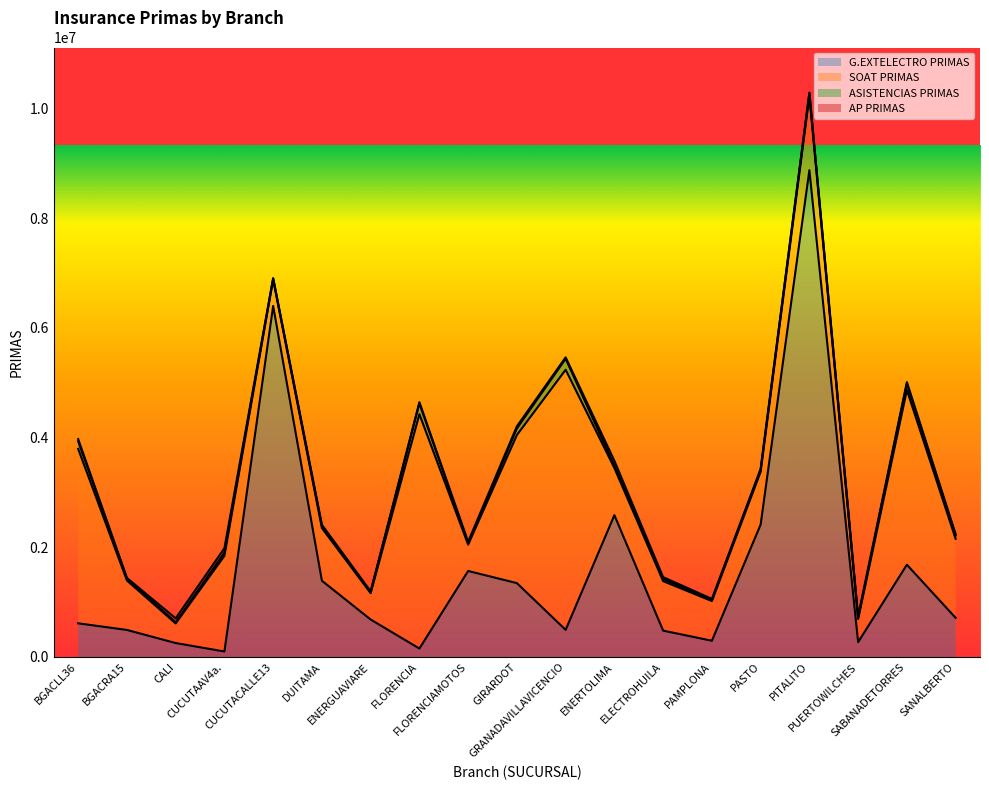

Reading right to left, list all the values displayed in this chart.

G.EXTELECTRO PRIMAS: SANALBERTO=714312	SABANADETORRES=1682562	PUERTOWILCHES=270808	PITALITO=8875562	PASTO=2414484	PAMPLONA=296138	ELECTROHUILA=480984	ENERTOLIMA=2586047	GRANADAVILLAVICENCIO=494610	GIRARDOT=1347063	FLORENCIAMOTOS=1568344	FLORENCIA=153976	ENERGUAVIARE=683431	DUITAMA=1390481	CUCUTACALLE13=6401112	CUCUTAAV4a.=100378	CALI=254354	BGACRA15=493269	BGACLL36=614054
SOAT PRIMAS: SANALBERTO=1440300	SABANADETORRES=3183900	PUERTOWILCHES=421750	PITALITO=1347450	PASTO=961850	PAMPLONA=723550	ELECTROHUILA=901850	ENERTOLIMA=859400	GRANADAVILLAVICENCIO=4742650	GIRARDOT=2700000	FLORENCIAMOTOS=480100	FLORENCIA=4272250	ENERGUAVIARE=480100	DUITAMA=960200	CUCUTACALLE13=480100	CUCUTAAV4a.=1743600	CALI=357850	BGACRA15=901850	BGACLL36=3180100
ASISTENCIAS PRIMAS: SANALBERTO=60000	SABANADETORRES=120000	PUERTOWILCHES=20000	PITALITO=60000	PASTO=40000	PAMPLONA=20000	ELECTROHUILA=40000	ENERTOLIMA=40000	GRANADAVILLAVICENCIO=200000	GIRARDOT=120000	FLORENCIAMOTOS=20000	FLORENCIA=200000	ENERGUAVIARE=20000	DUITAMA=40000	CUCUTACALLE13=20000	CUCUTAAV4a.=60000	CALI=20000	BGACRA15=40000	BGACLL36=140000
AP PRIMAS: SANALBERTO=26400	SABANADETORRES=26400	PUERTOWILCHES=33000	PITALITO=6600	PASTO=13200	PAMPLONA=19800	ELECTROHUILA=33000	ENERTOLIMA=92400	GRANADAVILLAVICENCIO=26400	GIRARDOT=39600	FLORENCIAMOTOS=33000	FLORENCIA=19800	ENERGUAVIARE=13200	DUITAMA=19800	CUCUTACALLE13=6600	CUCUTAAV4a.=79200	CALI=72600	BGACRA15=6600	BGACLL36=39600